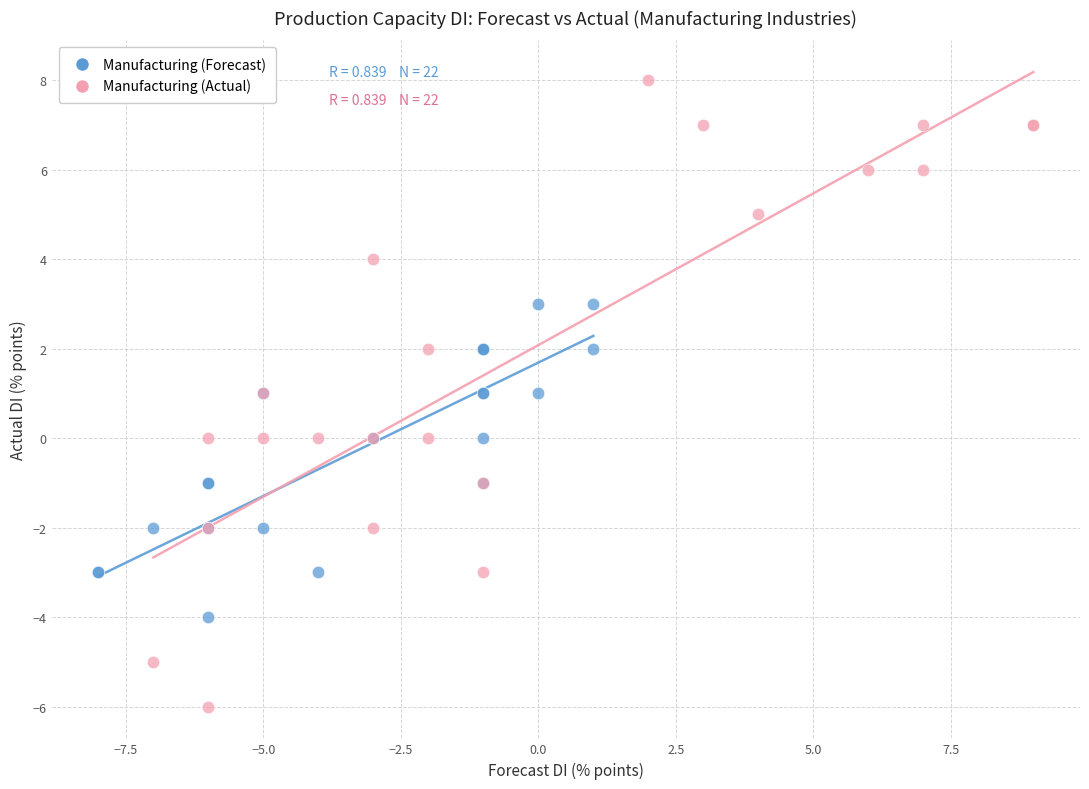

Which series has the largest Y range (max minus min)?

Manufacturing (Actual)